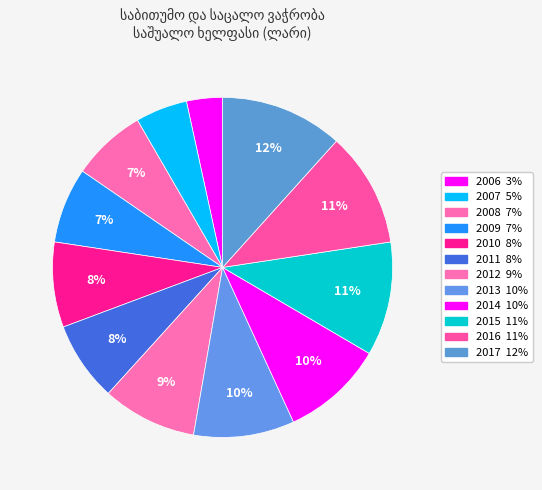

The 2011 slice represents 1% of the pie. True or false?

False